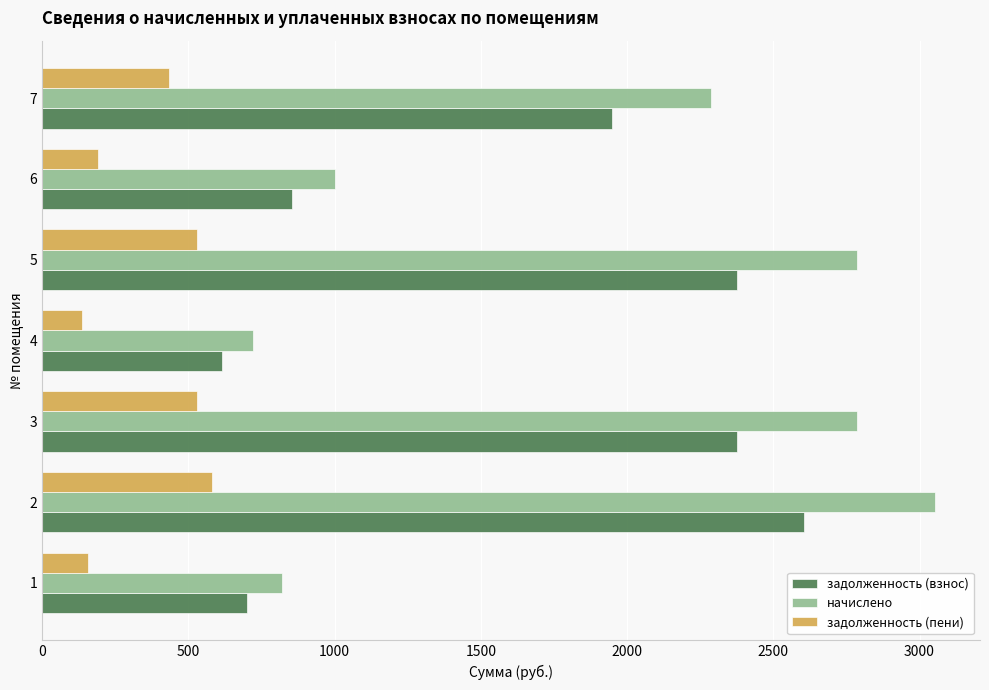

Is the value of задолженность (взнос) at 6 greater than the value of задолженность (пени) at 1?

Yes